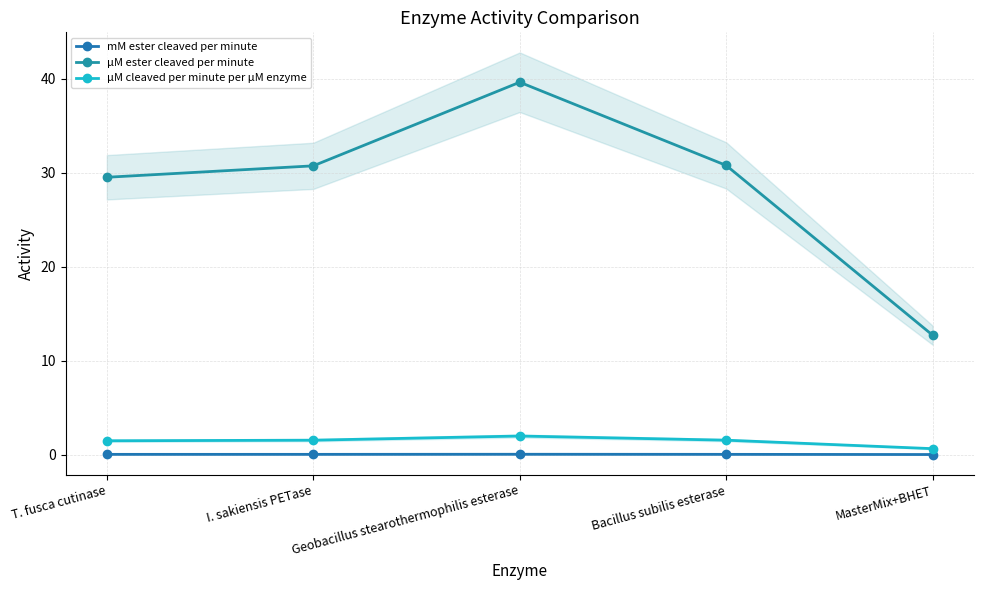

Which series has the widest spread of values?

µM ester cleaved per minute